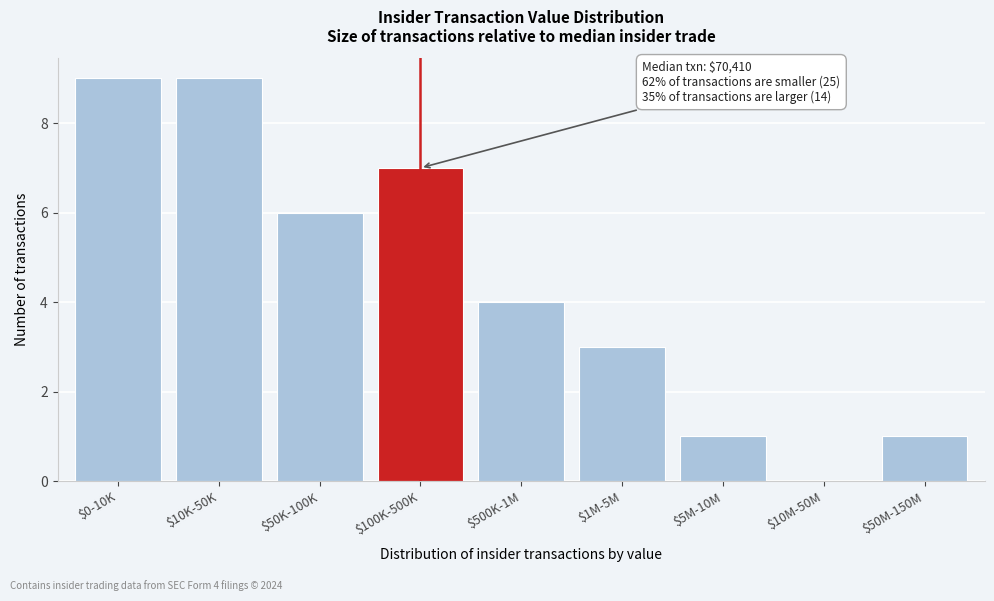

What is the greatest value displayed?

9